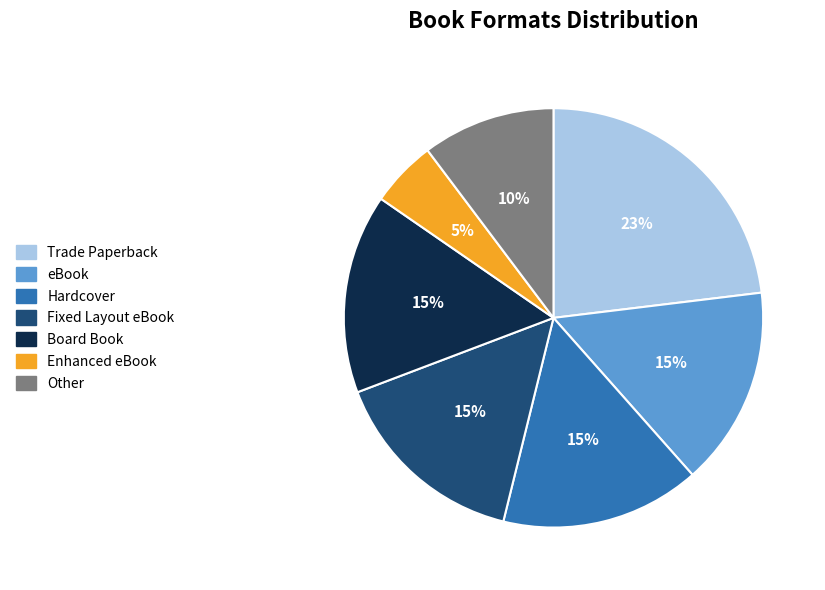

Approximately how many times larger is the value at Fixed Layout eBook compared to Board Book?

1.0